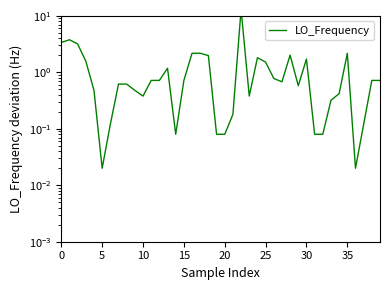

Count the number of data series in this chart.

1